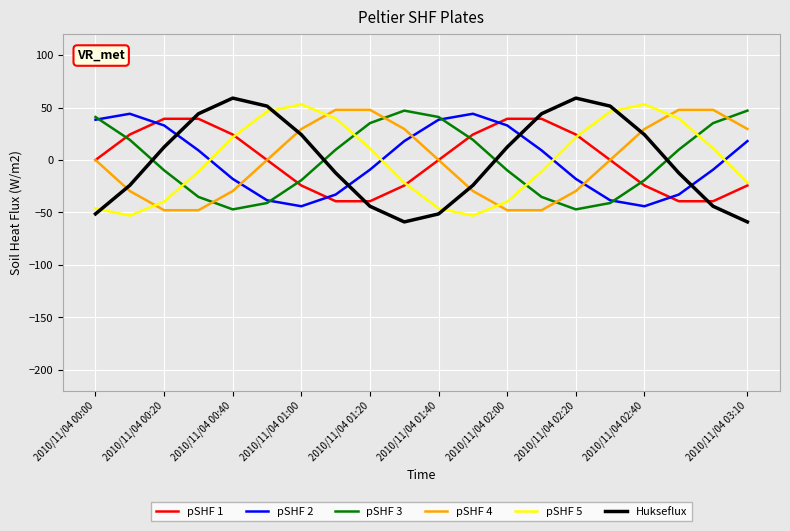

How many lines are shown in the chart?

6